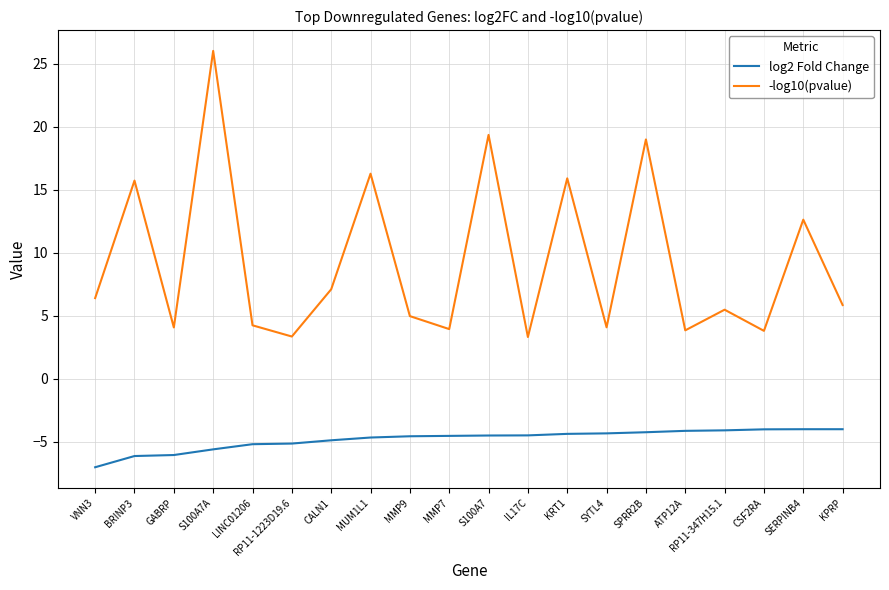

What is the difference between the highest and lowest values at VNN3?

13.4